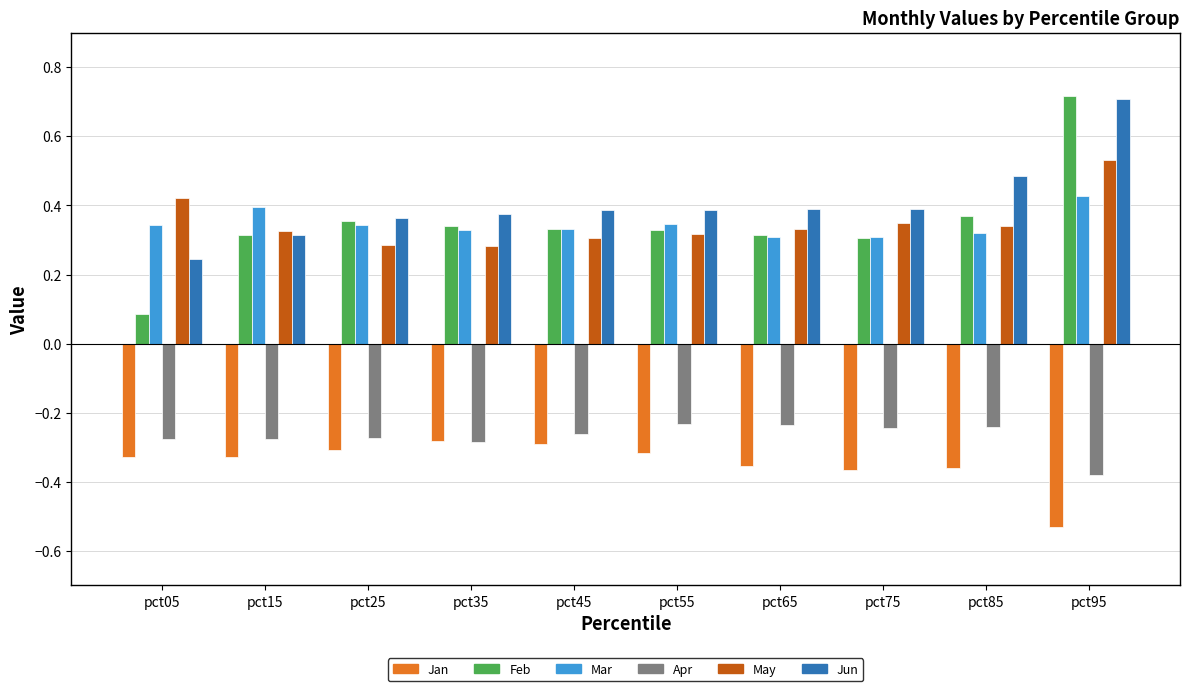

What is the difference between the maximum and minimum values in the Feb series?

0.6